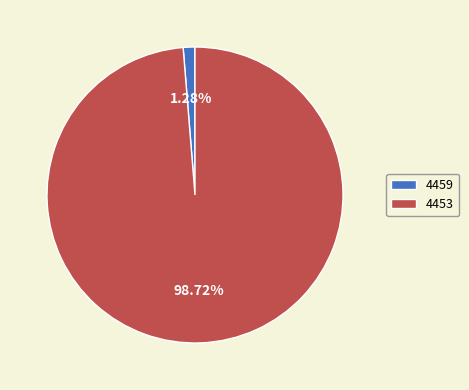

To the nearest percent, what portion does 4459 represent?

1%